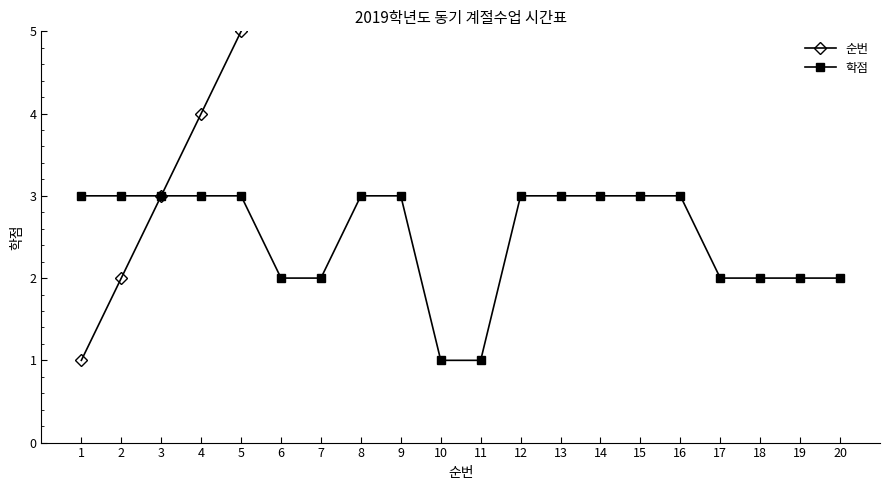

What is the difference between the 학점 values at 7 and 16?

1